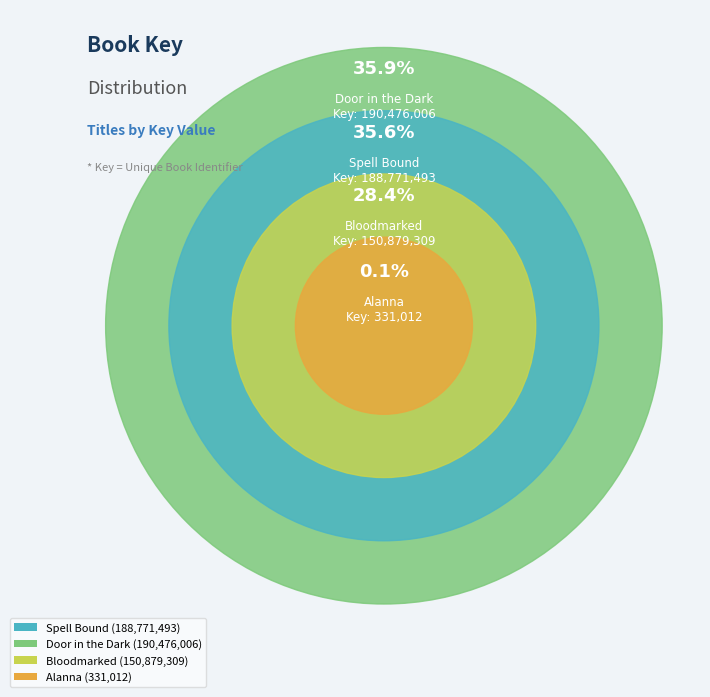

To the nearest percent, what is the difference between the largest and smallest slice percentages?

36%